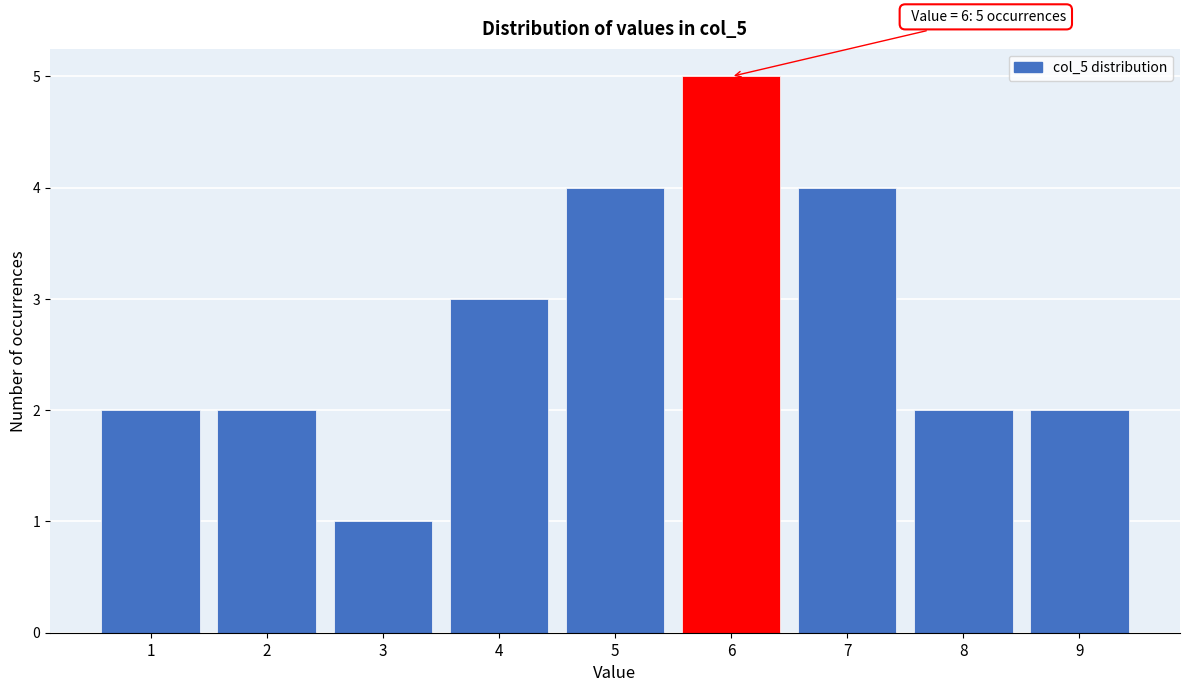

Over which range of the x-axis is the bar tallest?

5.5 to 6.5